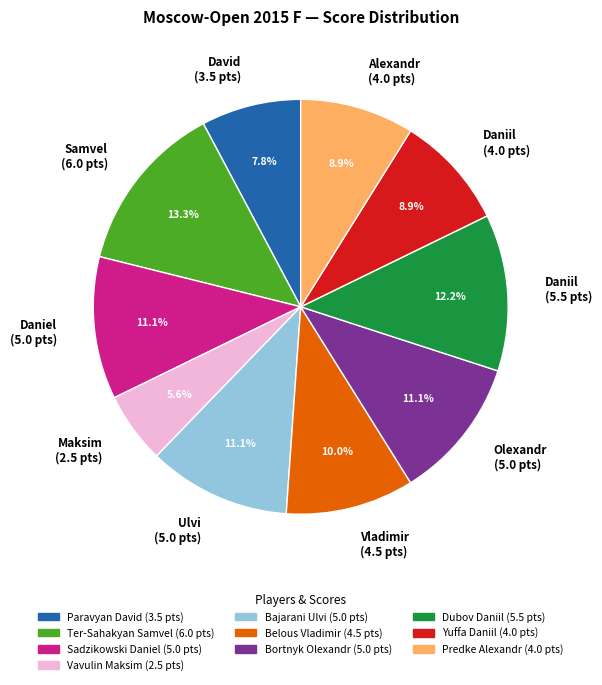

What is the largest slice in the pie chart?

Samvel (6.0 pts)